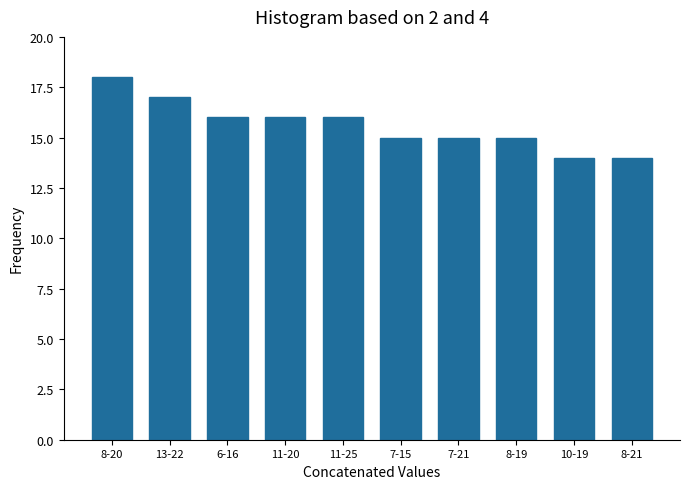

Reading left to right, transcribe all the data shown in this chart.

18	17	16	16	16	15	15	15	14	14